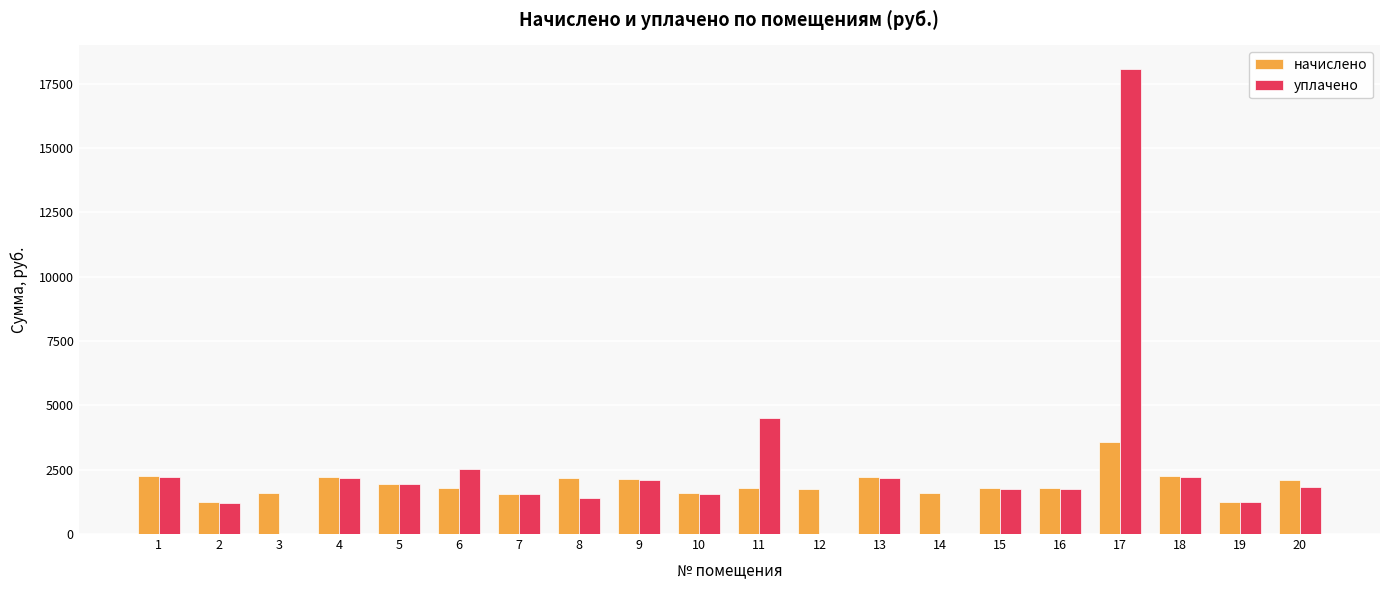

How many data points does each series have?

20